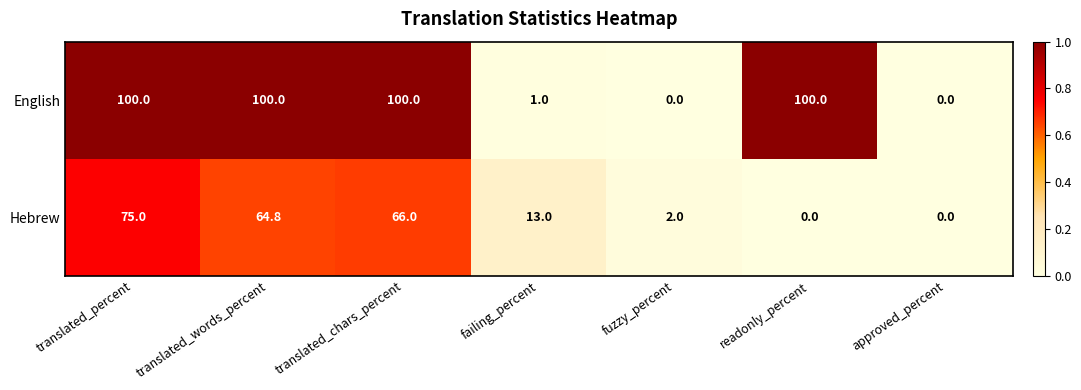

What is the difference between the second highest and second lowest values in the Hebrew series?

66.0